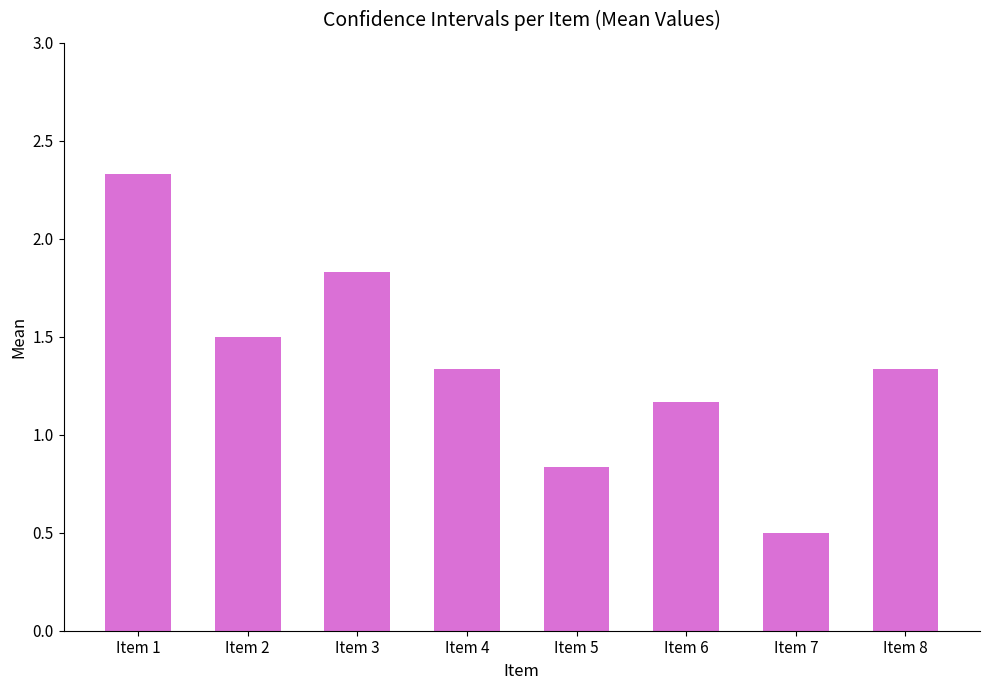

Which category has the lowest value across all series?

Item 7